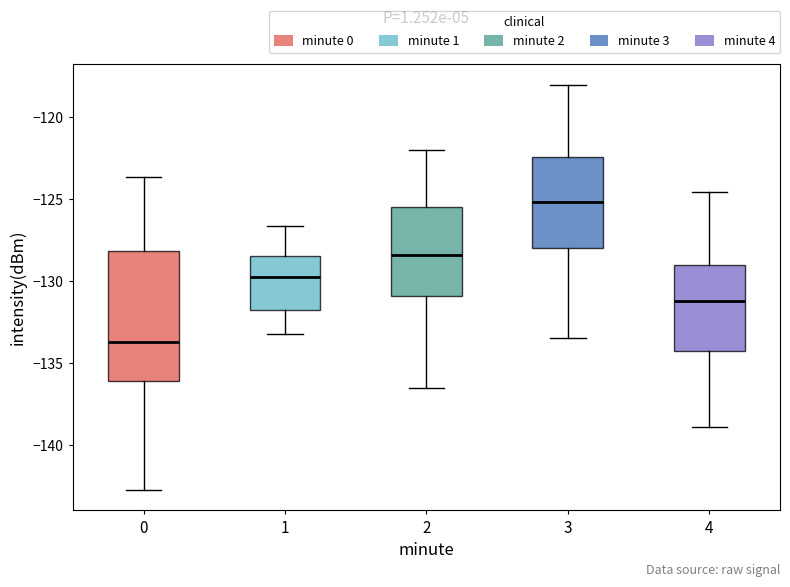

Reading left to right, transcribe this box plot: for each box, give where its median line is, the range the box spans, and where its two whiskers end, as read against the y-axis. The values are not printed on the chart, so give them approximately, as read against the axis.

0: median -133.5, box -136.0 to -128.0, whiskers -143.0 to -123.5
1: median -129.5, box -132.0 to -128.5, whiskers -133.0 to -126.5
2: median -128.5, box -131.0 to -125.5, whiskers -136.5 to -122.0
3: median -125.0, box -128.0 to -122.5, whiskers -133.5 to -118.0
4: median -131.0, box -134.5 to -129.0, whiskers -139.0 to -124.5